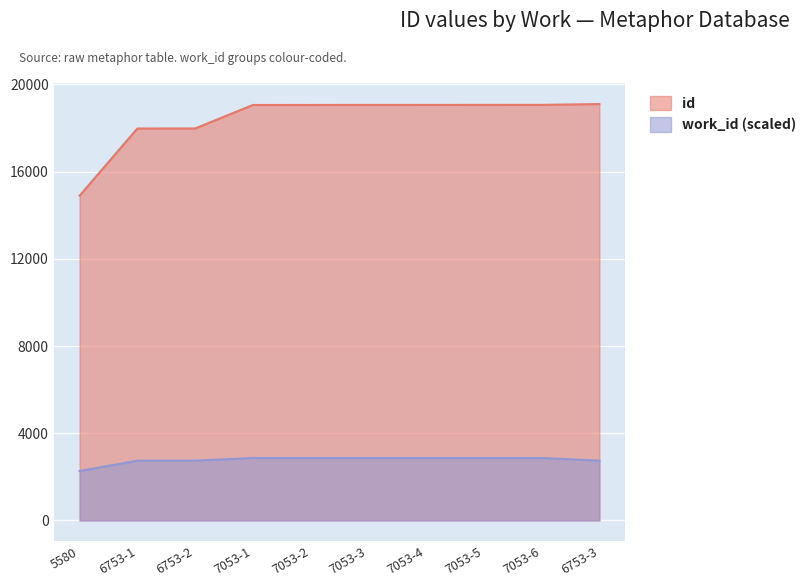

At which label does work_id first exceed 2865?

7053-1